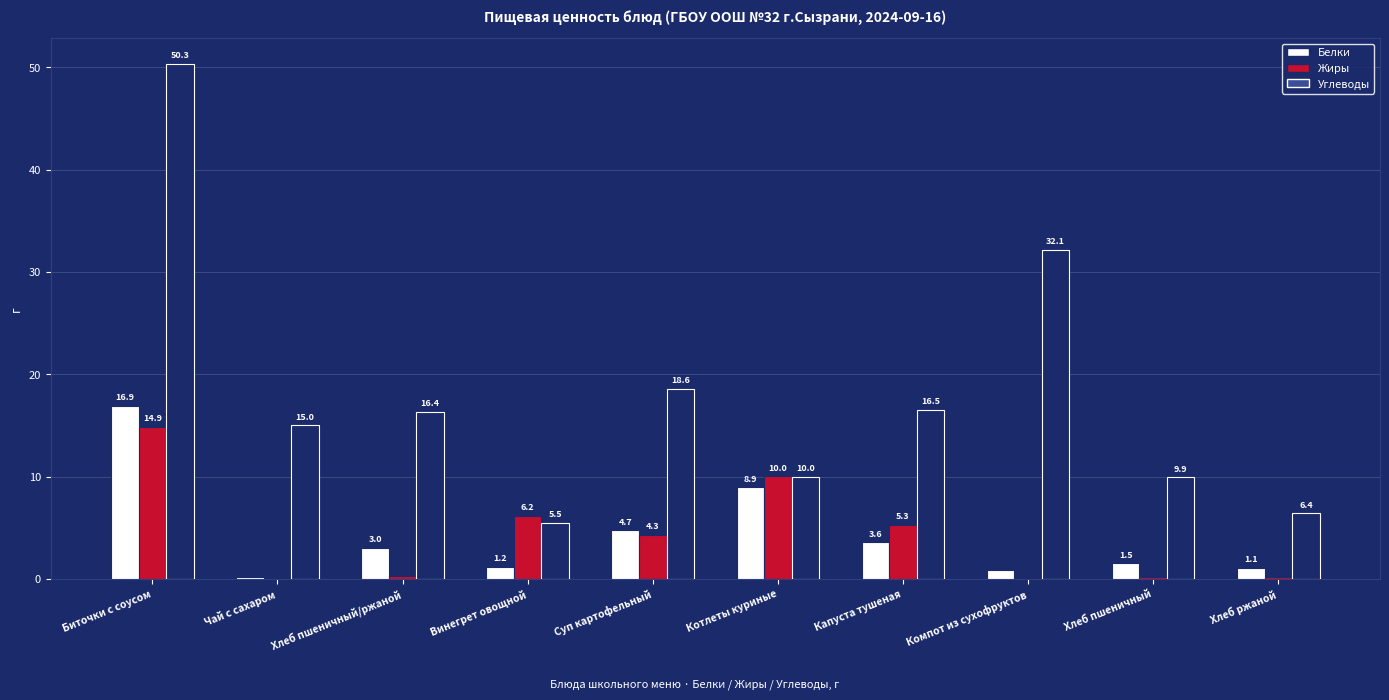

Between Чай с сахаром and Компот из сухофруктов, which series saw the biggest shift?

Углеводы